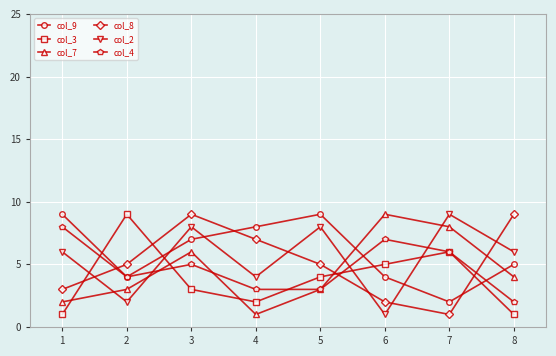

At which category is the sum across all series the highest?

3